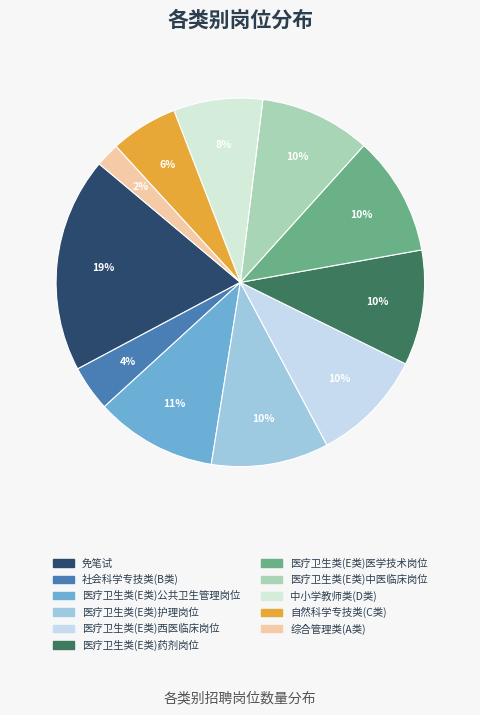

Which slice is the largest?

免笔试